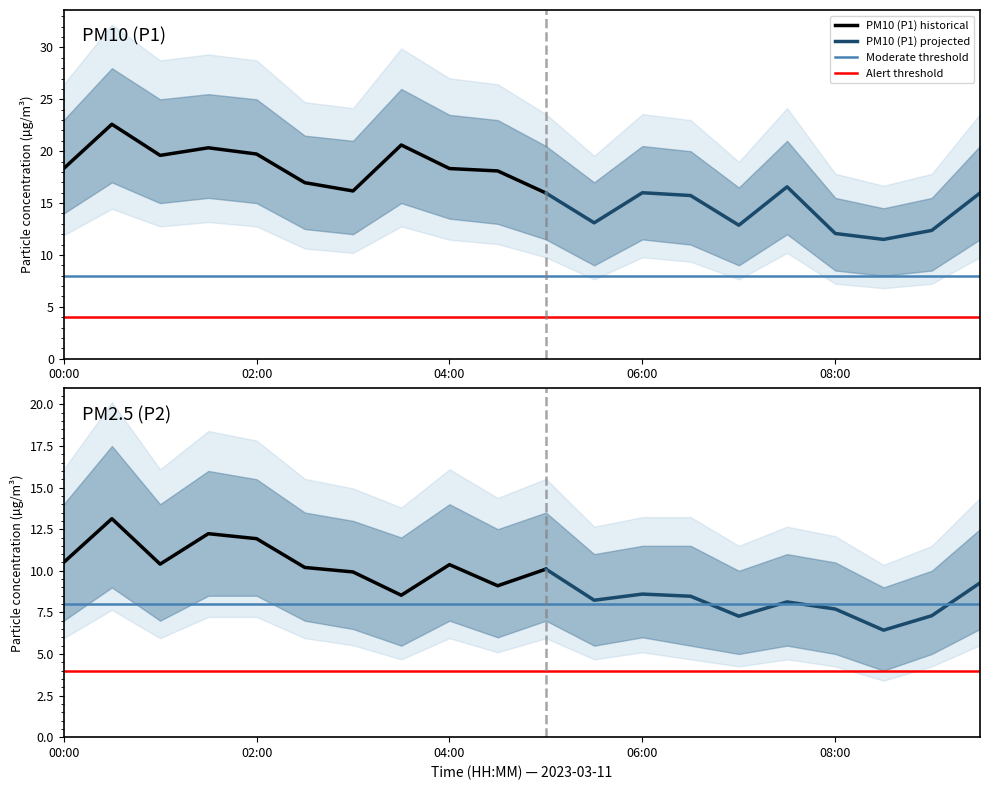

Which category has the highest value in the P2 series?

00:30